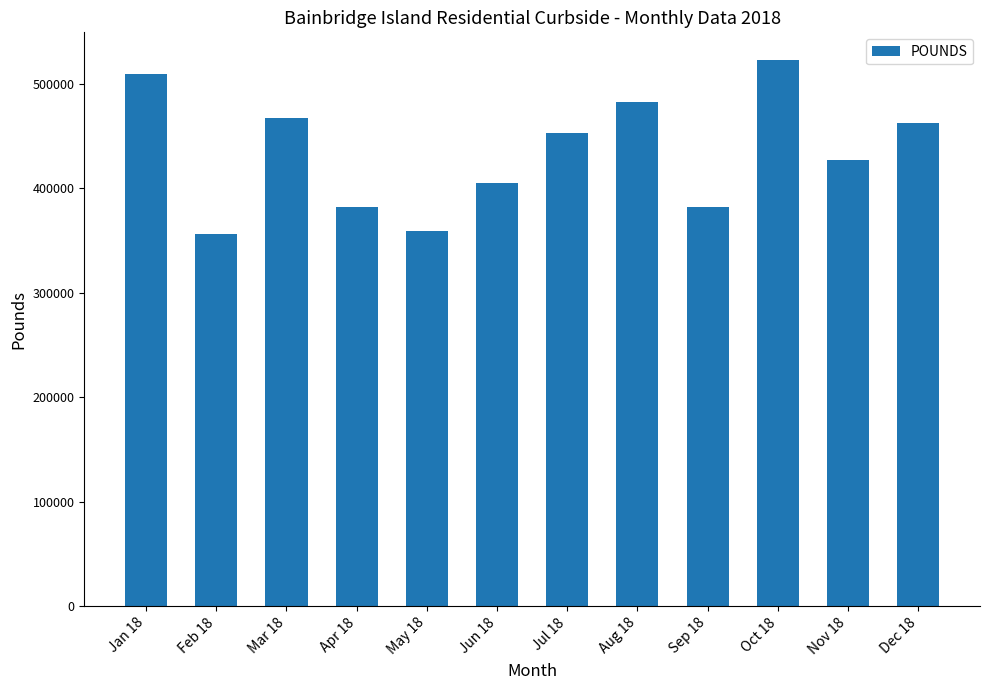

Which category has the highest value across all series?

Oct 18